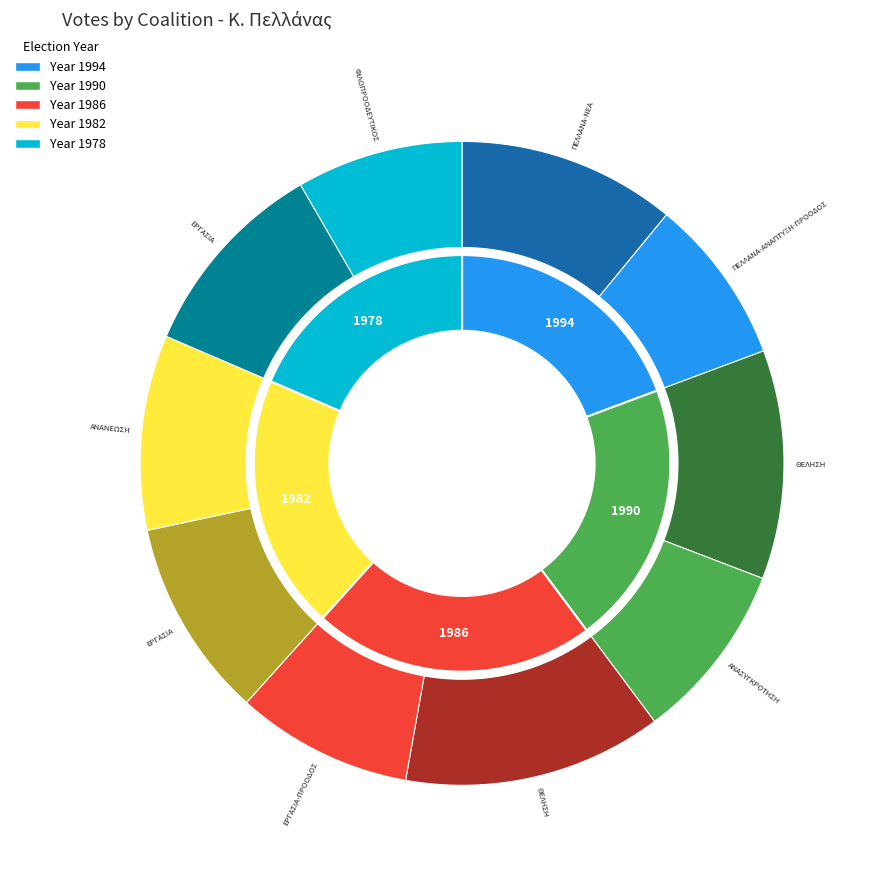

The ΦΙΛΟΠΡΟΟΔΕΥΤΙΚΟΣ 1978 slice represents 8% of the pie. True or false?

True